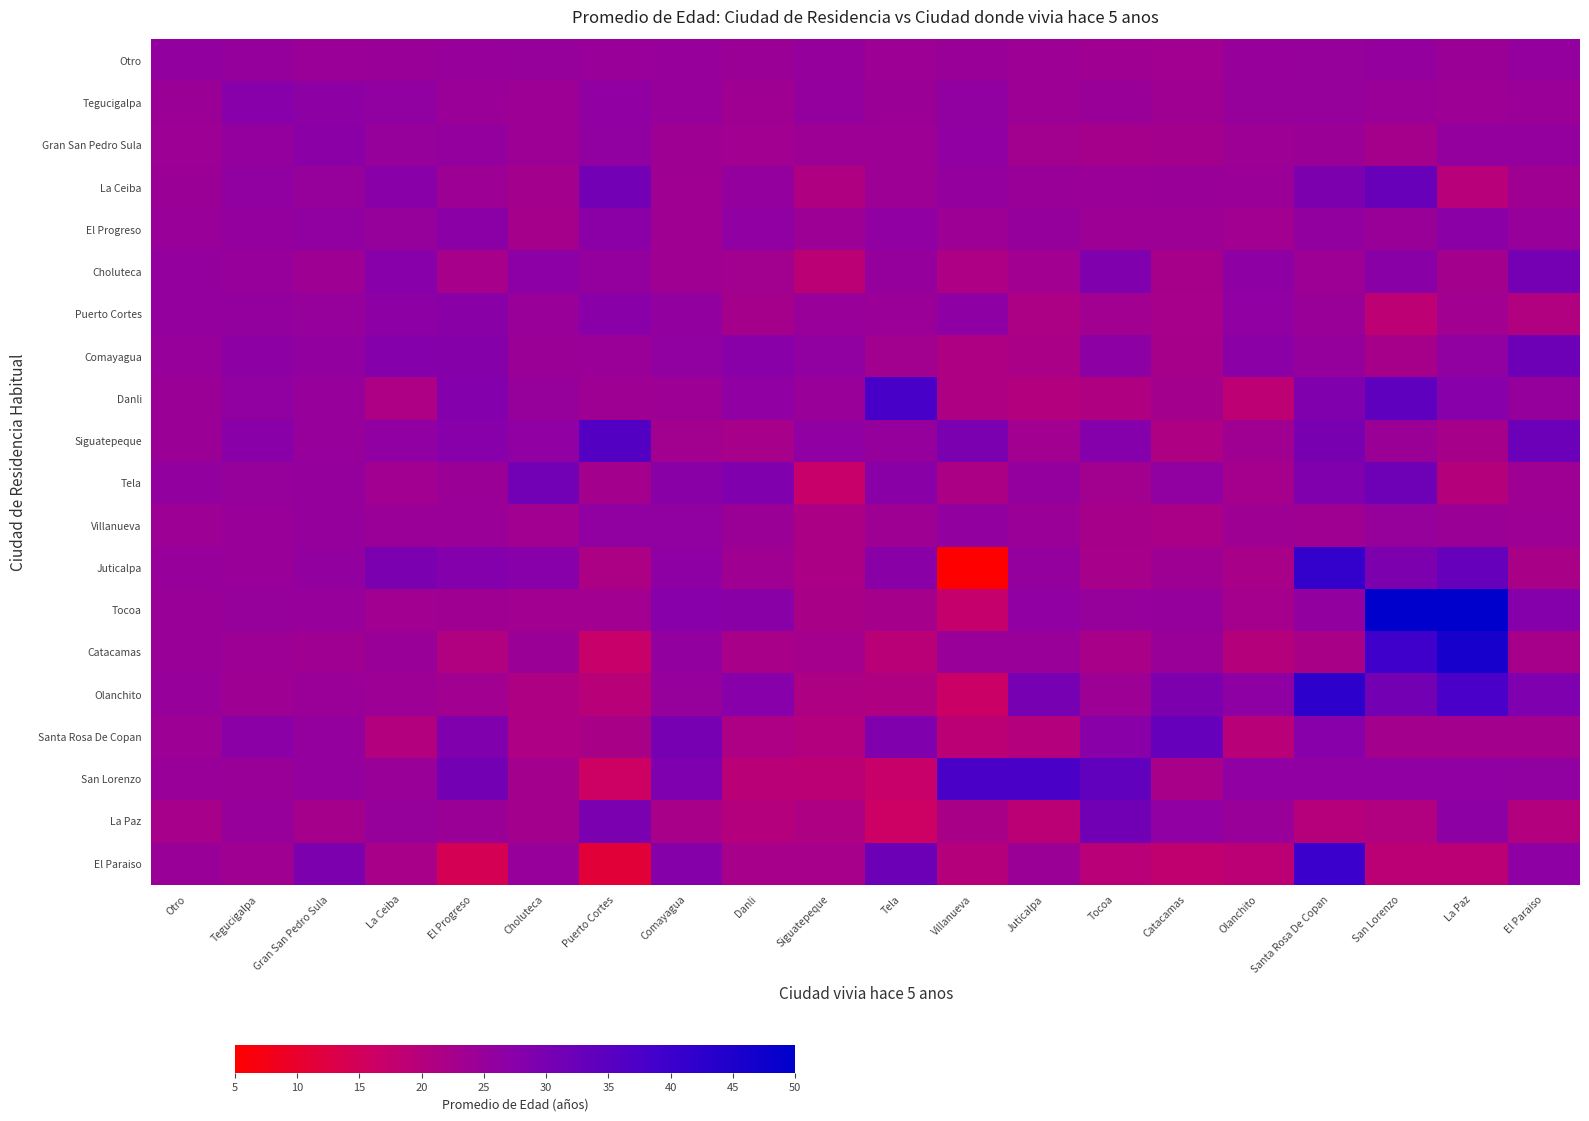

How many distinct data groups are displayed?

20